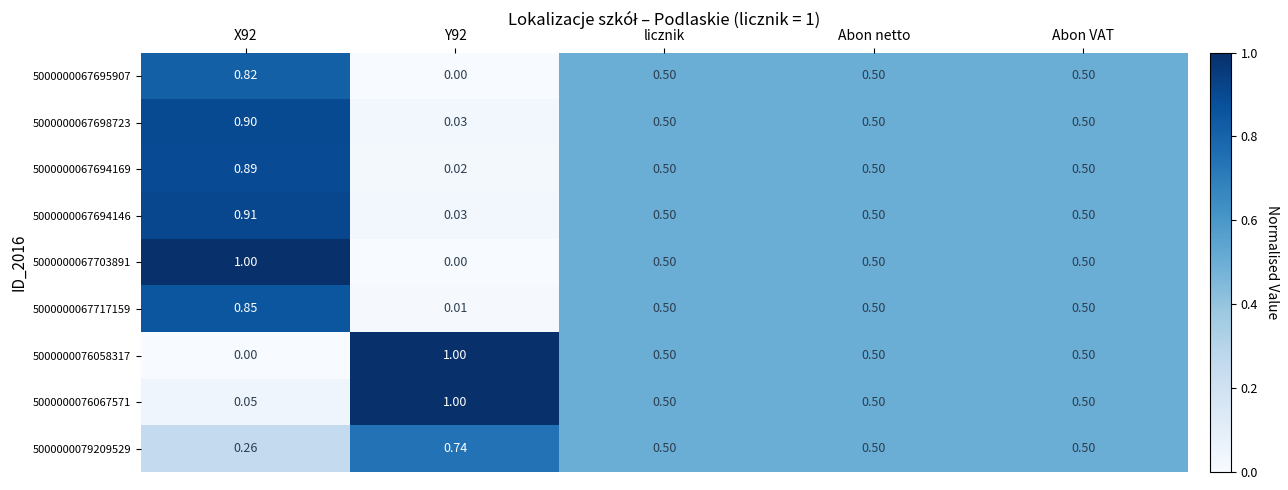

Is the value of 5000000067694169 at Y92 greater than the value of 5000000067698723 at licznik?

No